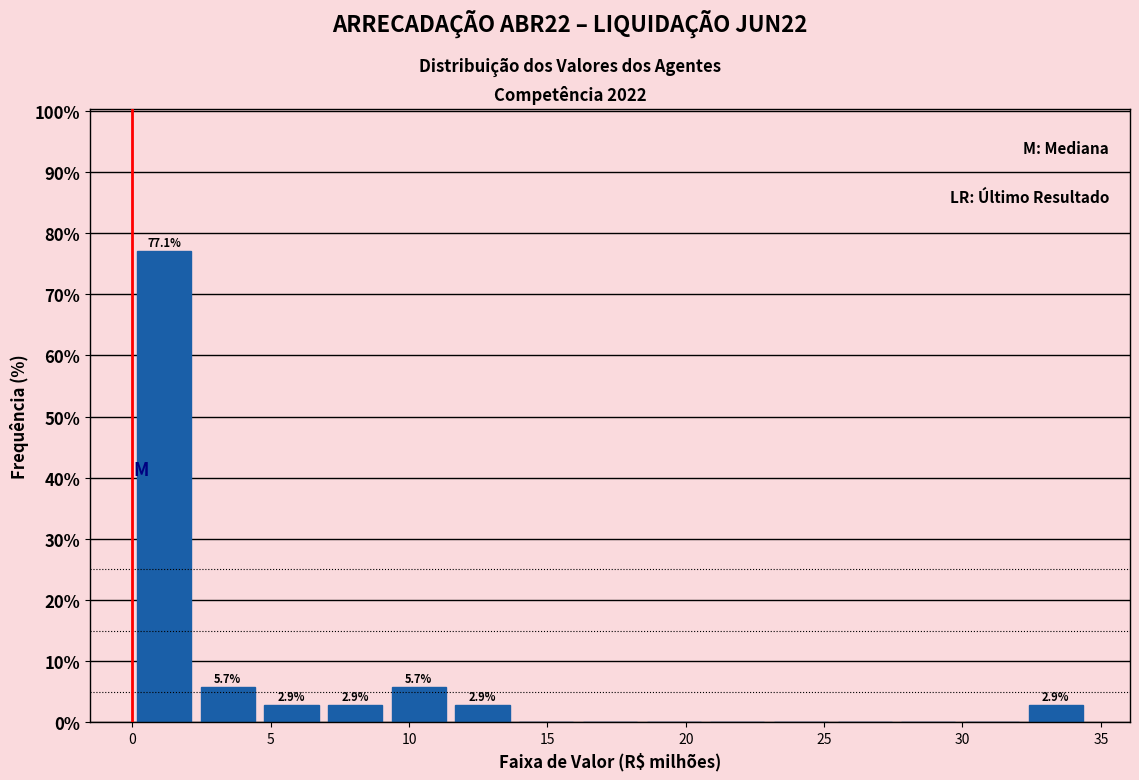

Over which range of the x-axis is the bar tallest?

0.0 to 2.5